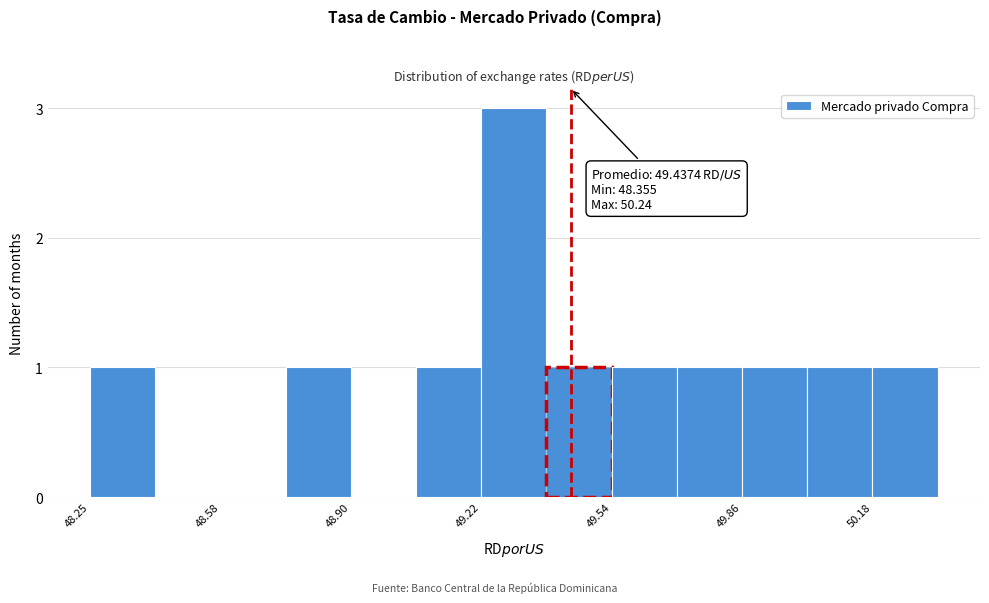

Around what value on the x-axis is the tallest bar? Give the approximate position of its centre, as read against the axis.

49.30